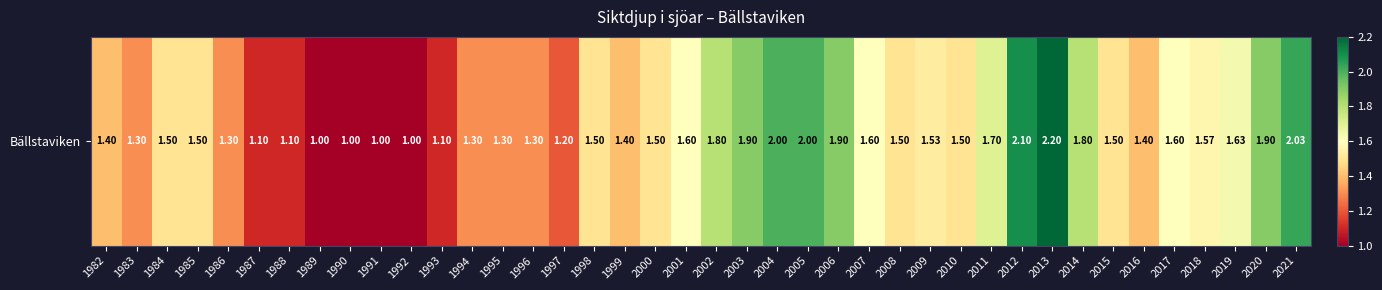

Count the number of categories in the chart.

40